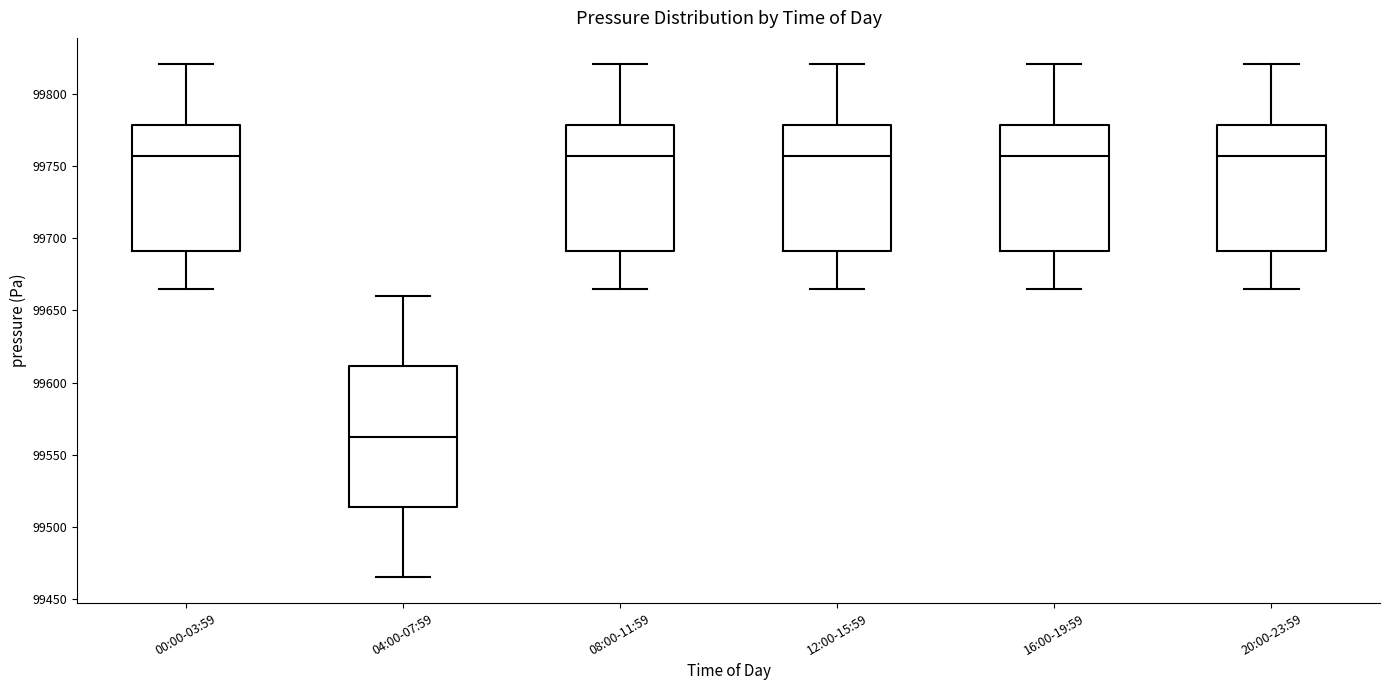

Comparing the boxes themselves (not the whiskers), which one is the tallest?

04:00-07:59